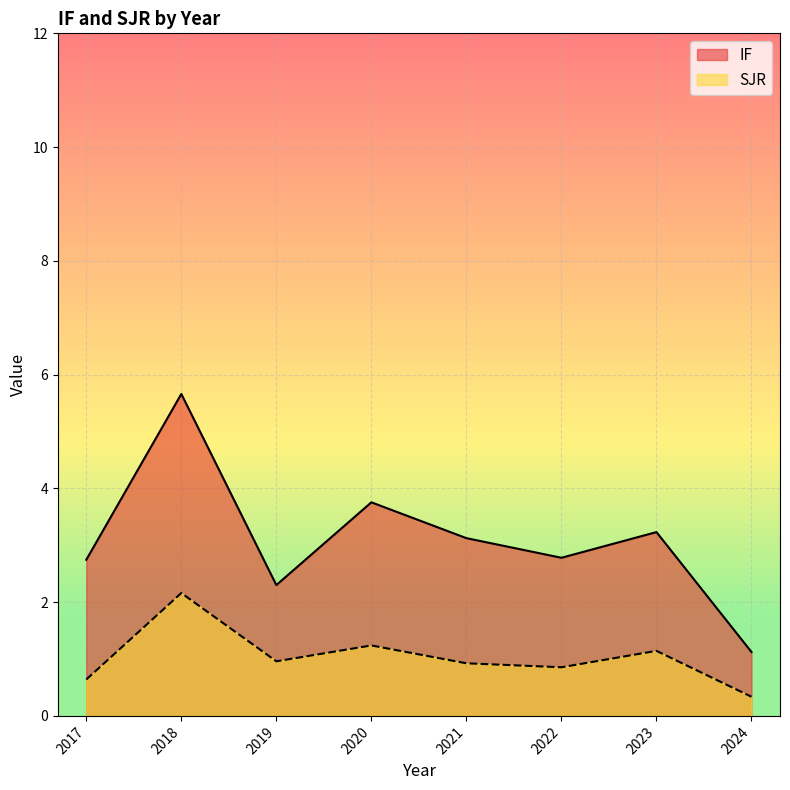

True or false: IF and SJR intersect in this chart.

False